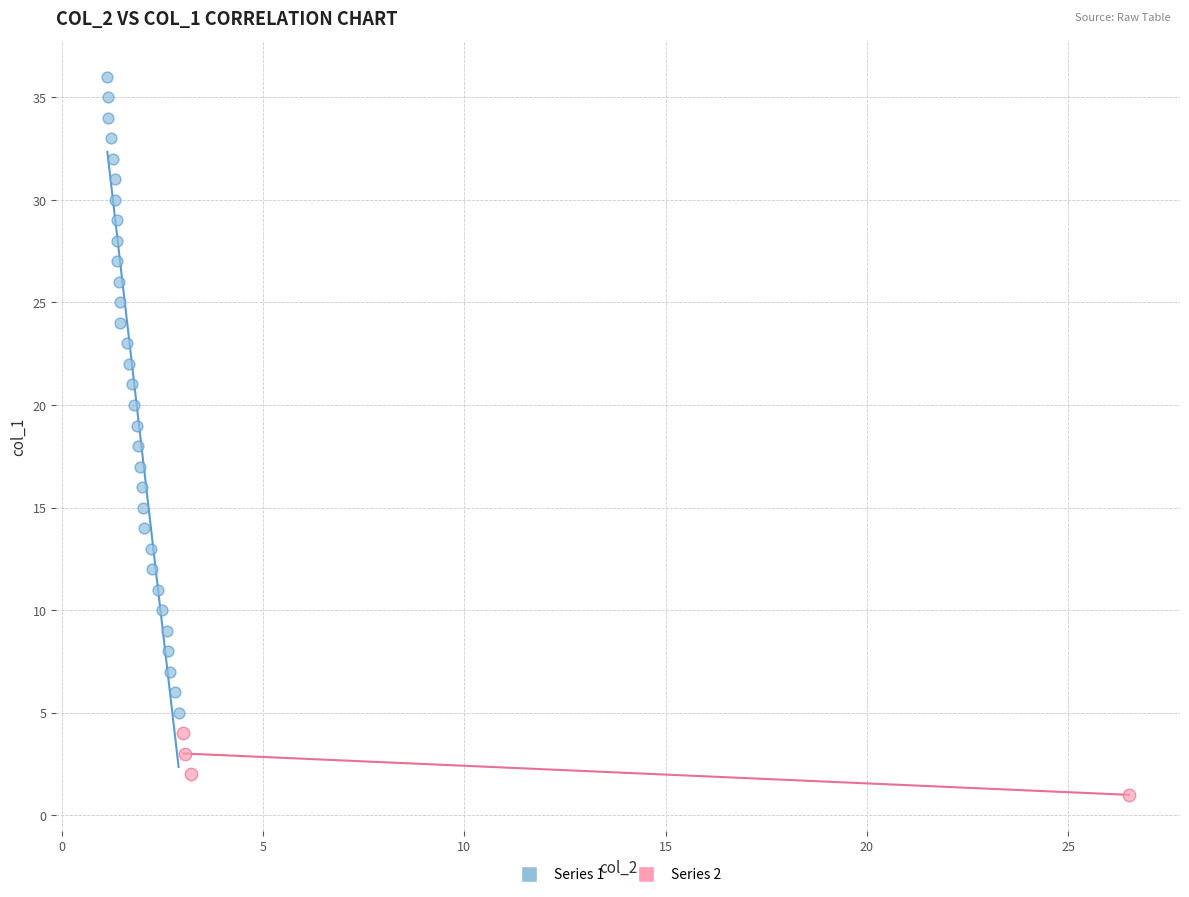

Which series reaches the minimum Y coordinate?

Series 2